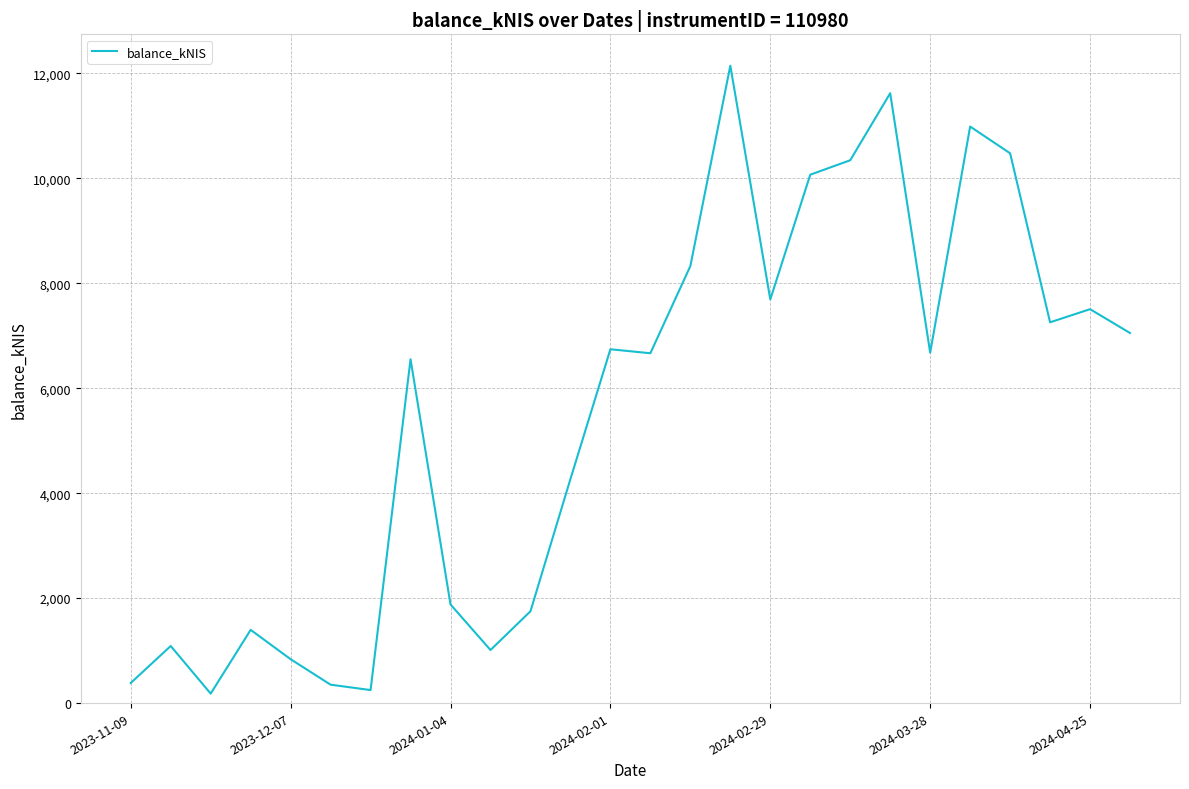

What is the greatest value displayed?

12144.0